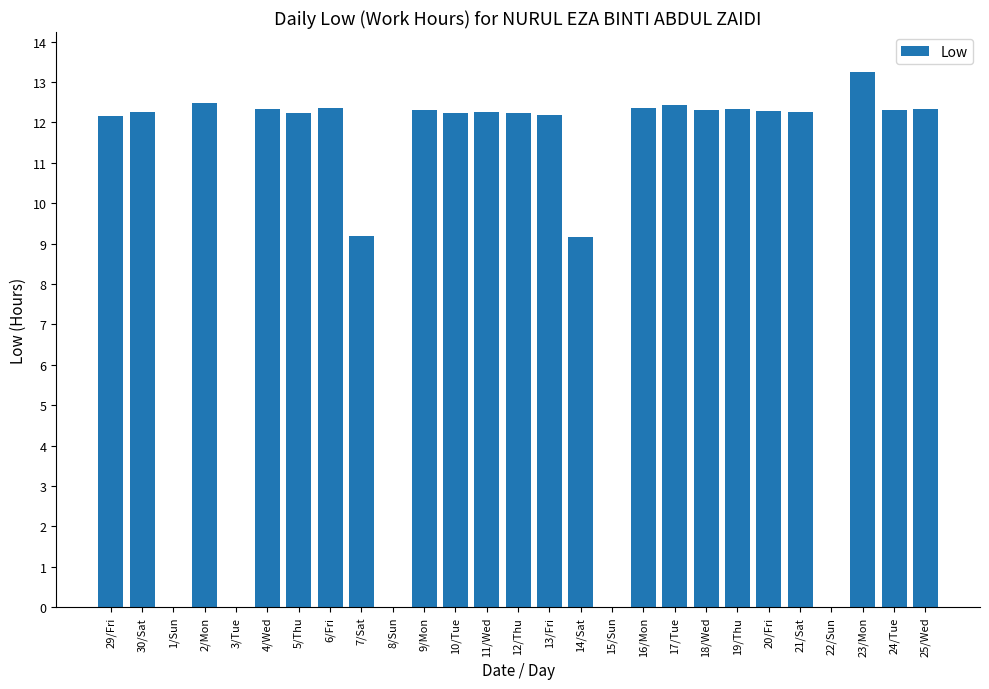

What is the sum of the values at 11/Wed and 4/Wed?

24.6